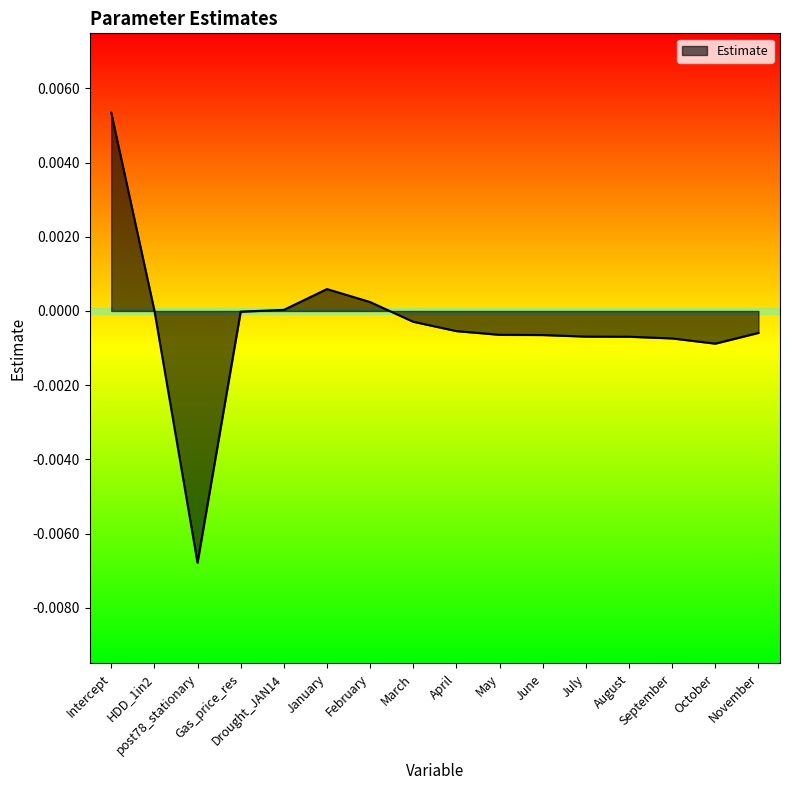

True or false: there are more than 2 points higher than both neighbors.

False